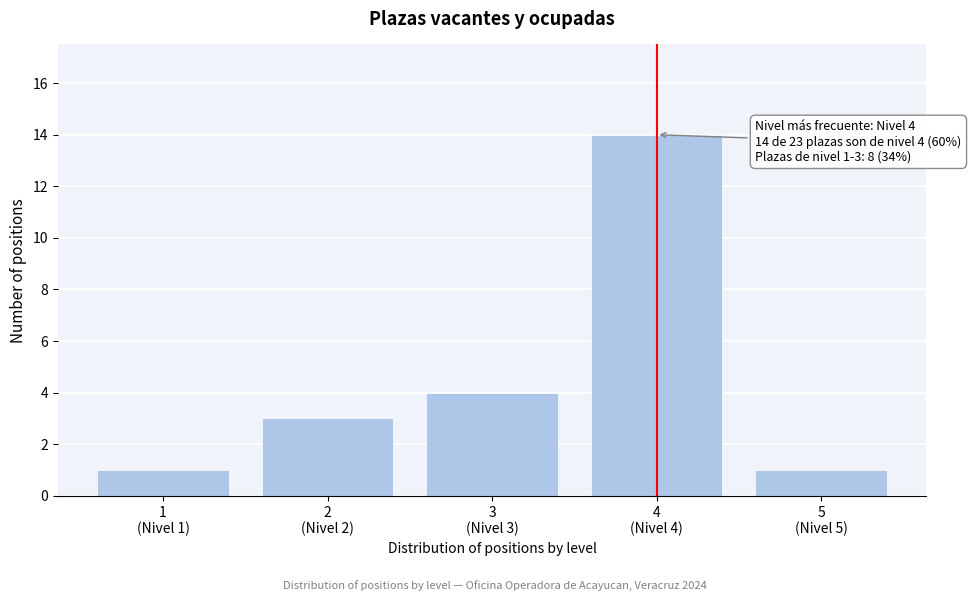

Reading left to right, list all the values displayed in this chart.

1	3	4	14	1